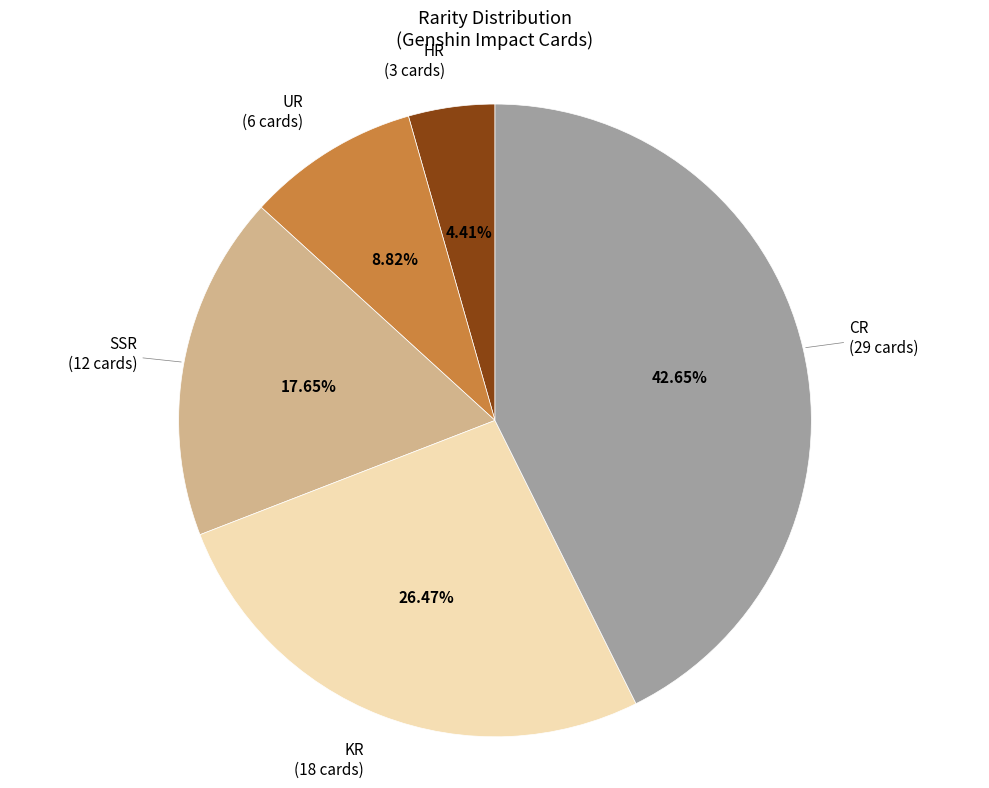

Does any single category account for the majority?

No